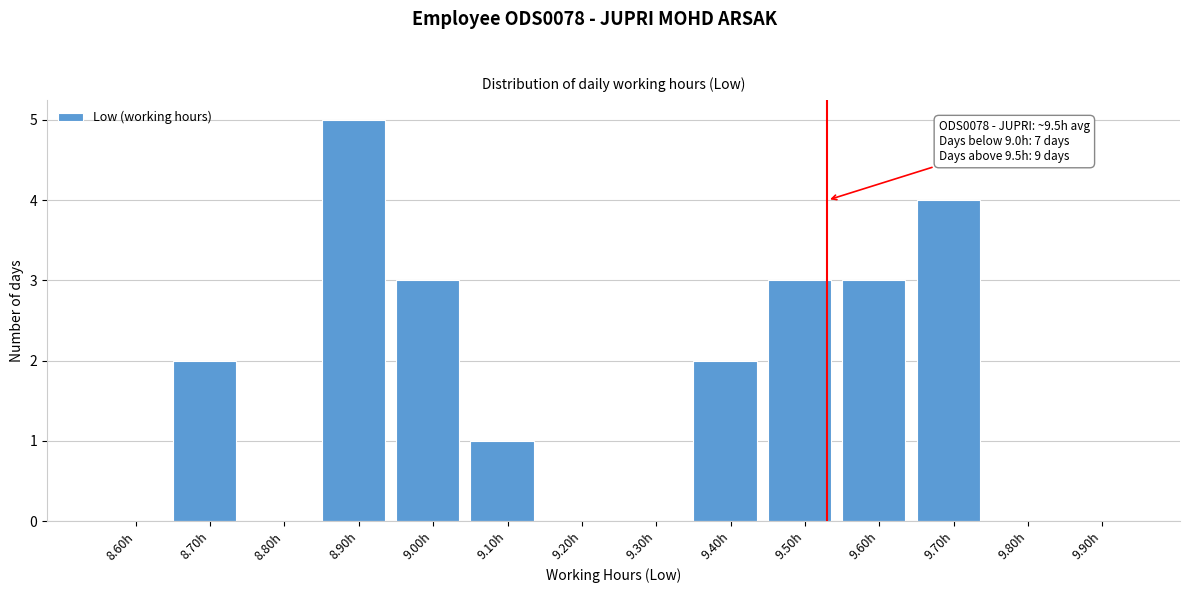

Reading left to right, what are all the values shown in this chart?

8.60h=0	8.70h=2	8.80h=0	8.90h=5	9.00h=3	9.10h=1	9.20h=0	9.30h=0	9.40h=2	9.50h=3	9.60h=3	9.70h=4	9.80h=0	9.90h=0